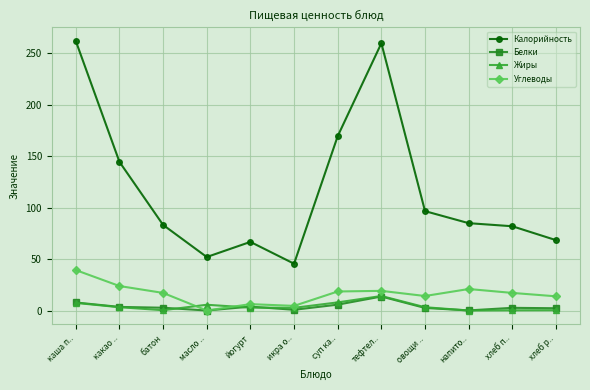

Which series has the largest total across all categories?

Калорийность